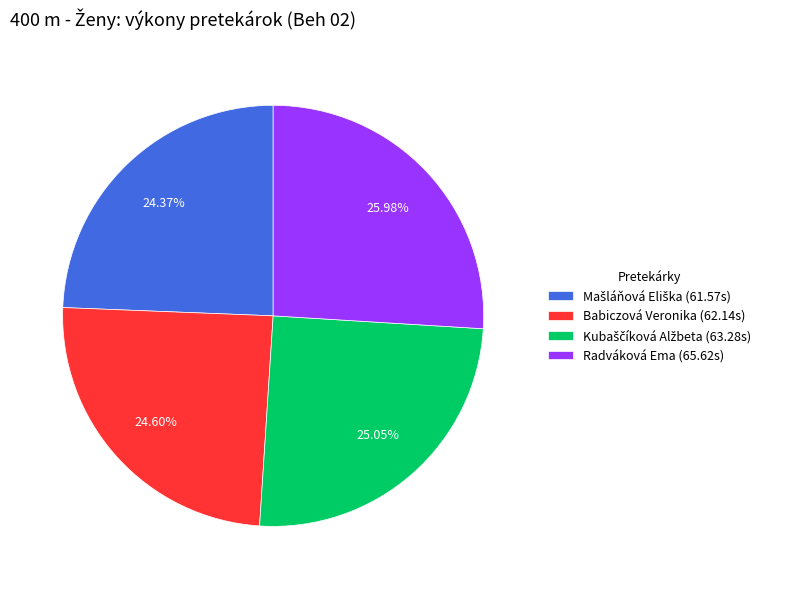

How many segments does this pie chart have?

4